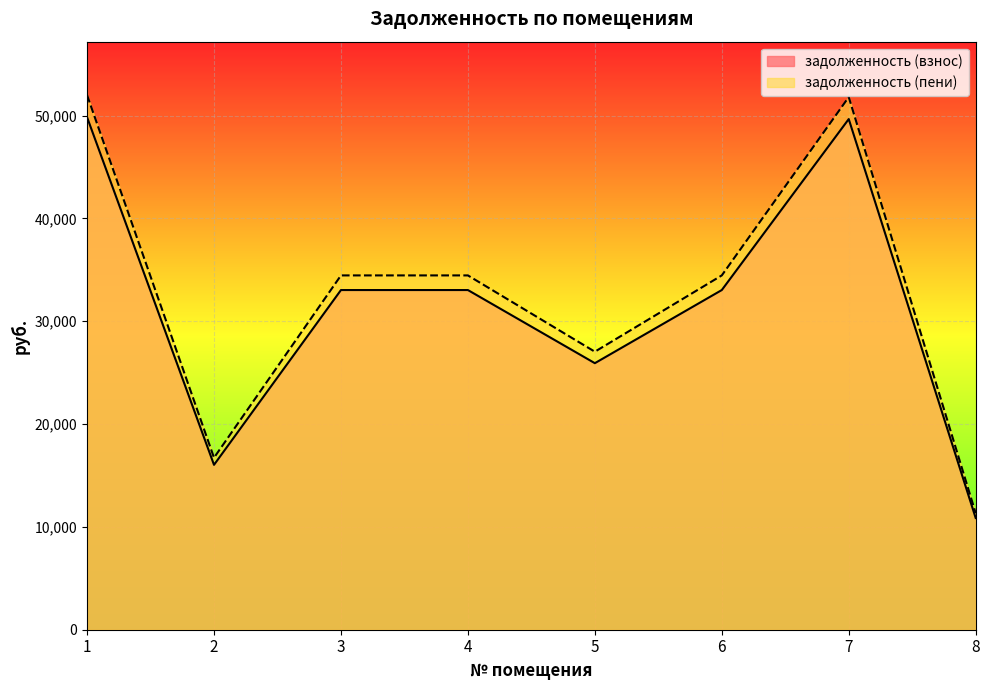

Between 1 and 7, which series saw the biggest shift?

задолженность (пени)